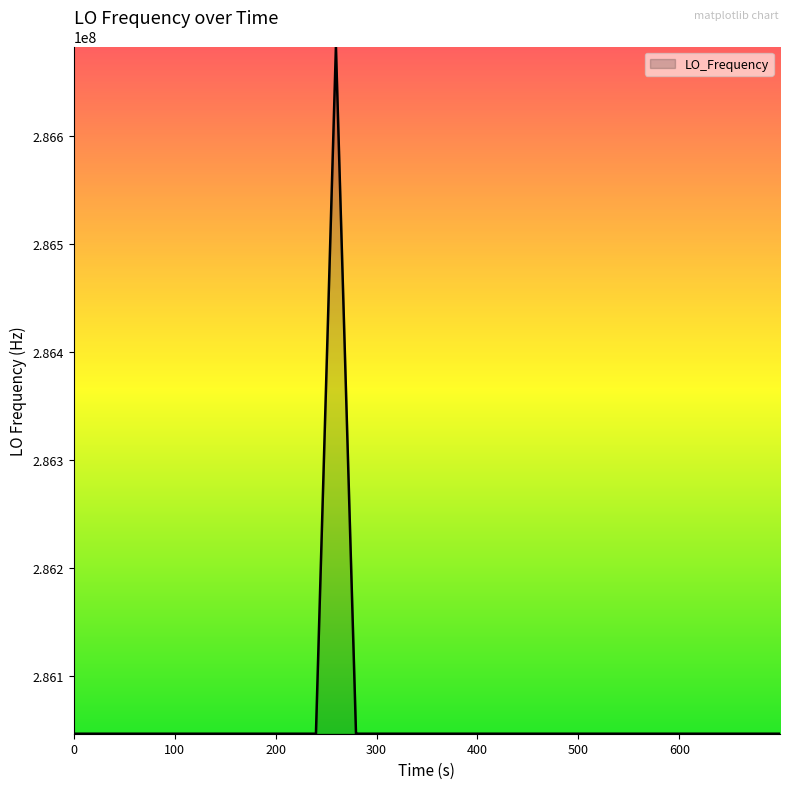

What is the difference between the maximum and minimum values?

635711.2